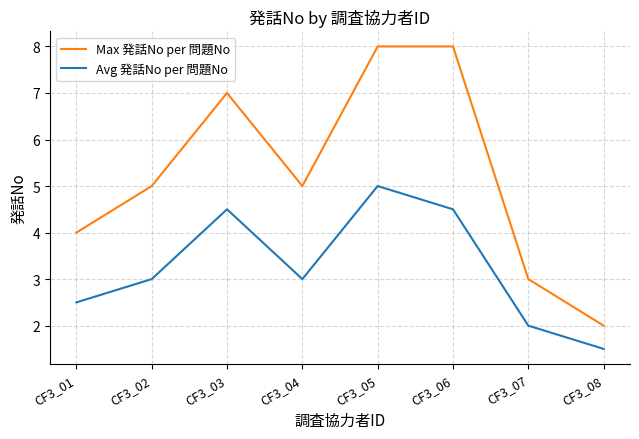

At which category does Max 発話No per 問題No reach its first local peak?

CF3_03